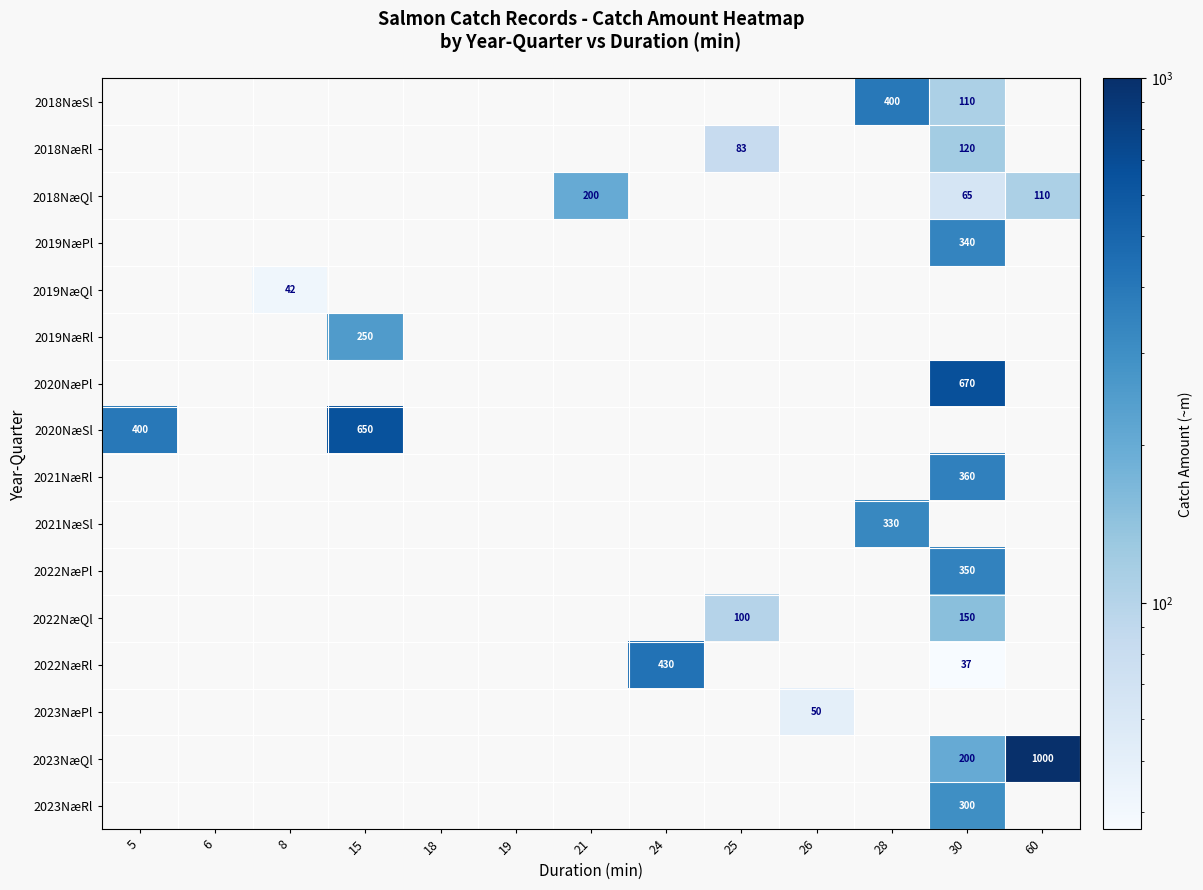

Which category has the highest value across all series?

60